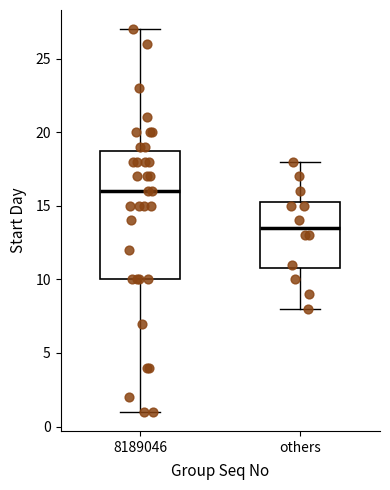

Where is the upper edge of the box for others on the y-axis? The values are not printed on the chart, so give them approximately, as read against the axis.

15.5